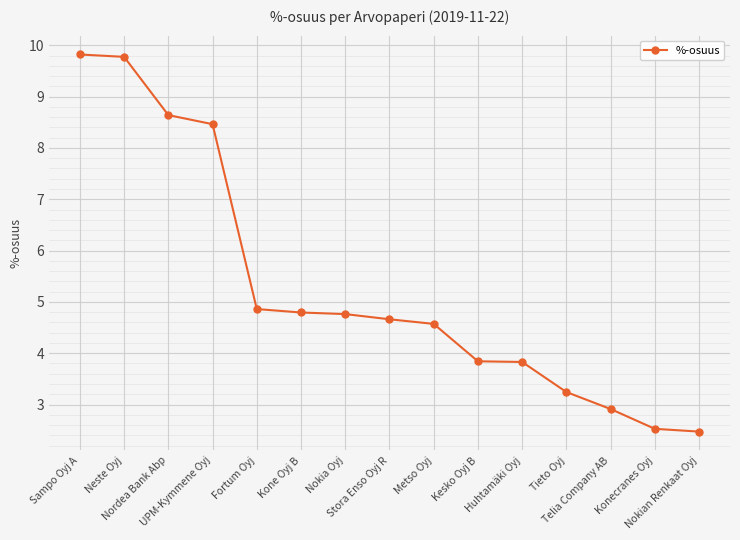

What is the sum of all values?

79.2